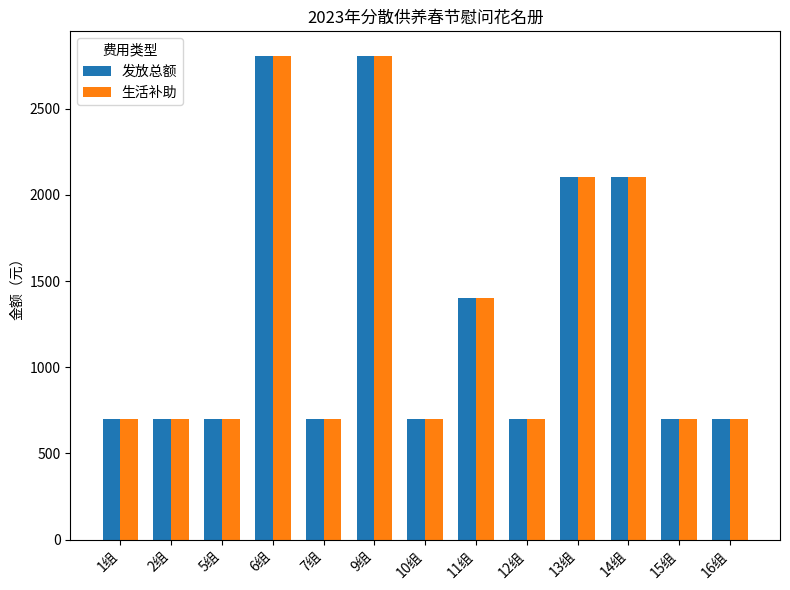

What is the greatest value displayed?

2808